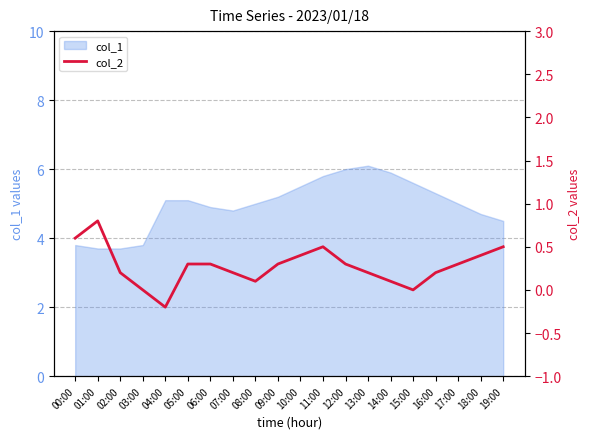

Is it true that the value at 19:00 is 0.5?

True